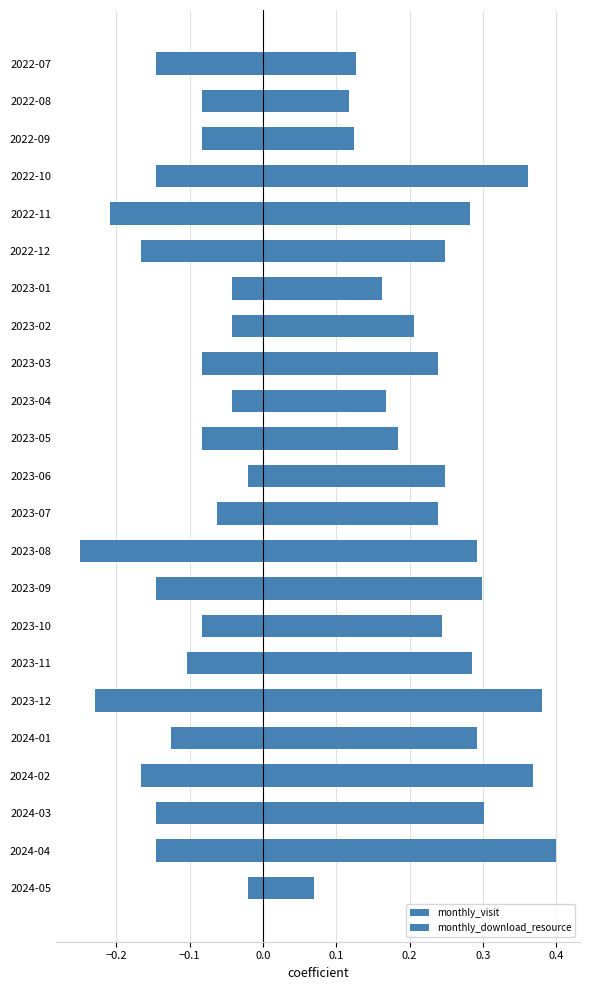

Reading right to left, list all the values displayed in this chart.

monthly_visit: 0.1	0.4	0.3	0.4	0.3	0.4	0.3	0.2	0.3	0.3	0.2	0.2	0.2	0.2	0.2	0.2	0.2	0.2	0.3	0.4	0.1	0.1	0.1
monthly_download_resource: -0.0	-0.1	-0.1	-0.2	-0.1	-0.2	-0.1	-0.1	-0.1	-0.2	-0.1	-0.0	-0.1	-0.0	-0.1	-0.0	-0.0	-0.2	-0.2	-0.1	-0.1	-0.1	-0.1